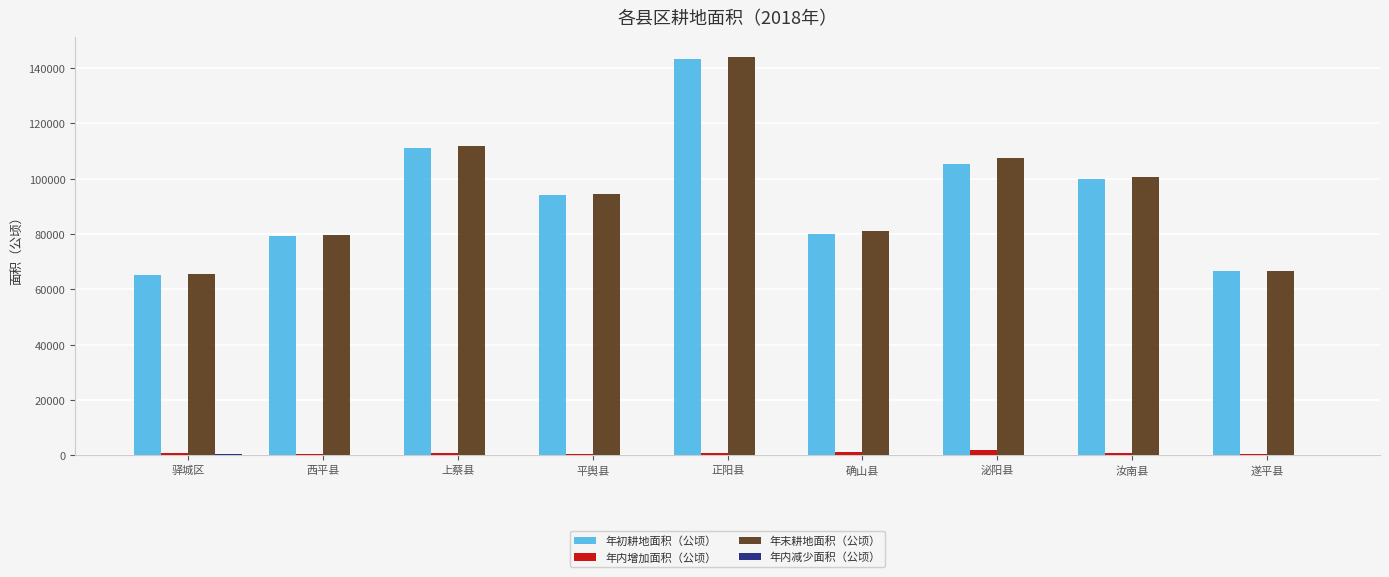

What is the maximum value for 年初耕地面积（公顷）?

143303.1